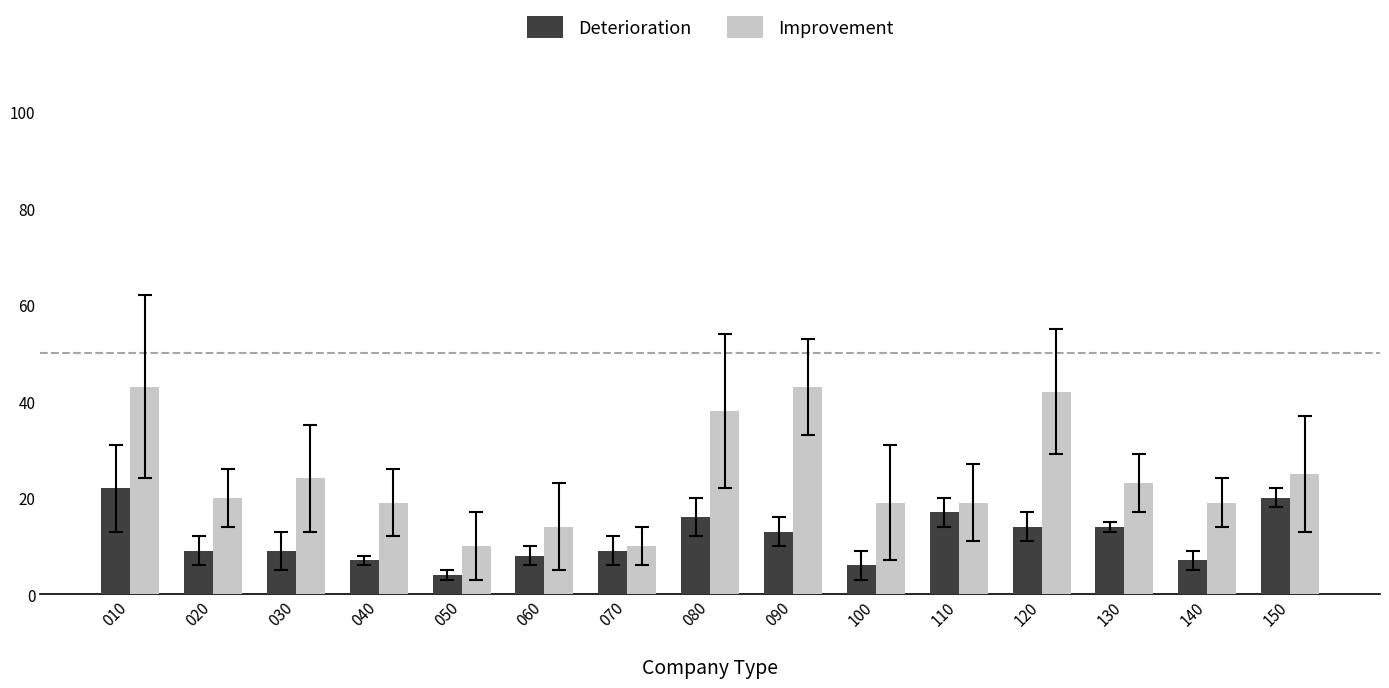

Is it true that Improvement equals 14 at 050?

False